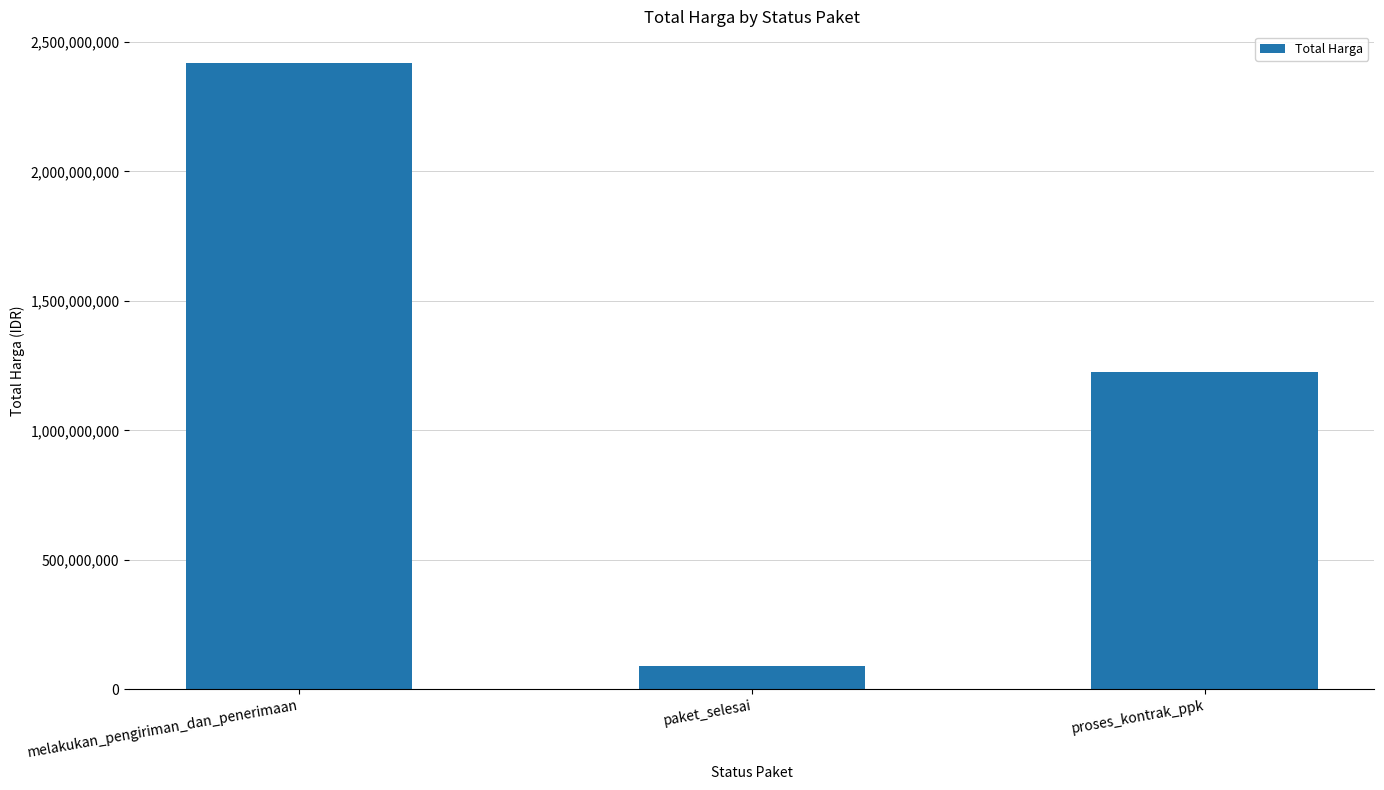

Reading left to right, transcribe all the data shown in this chart.

melakukan_pengiriman_dan_penerimaan=2419895000	paket_selesai=88492500	proses_kontrak_ppk=1223760000